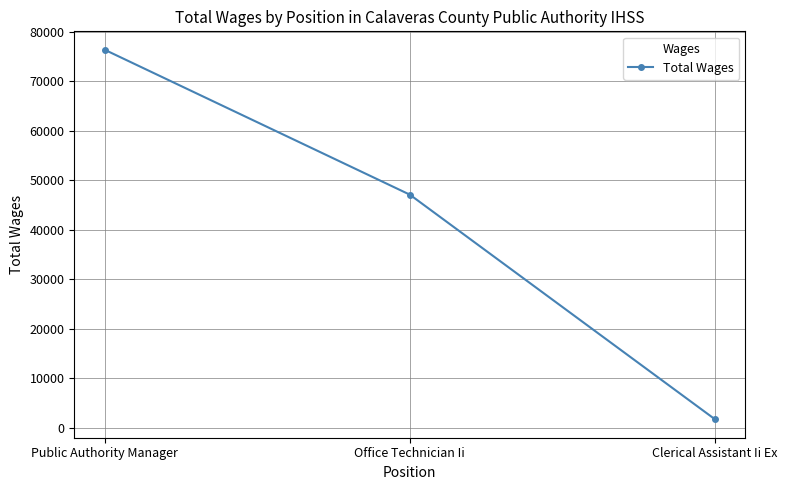

What is the minimum value shown in the chart?

1701